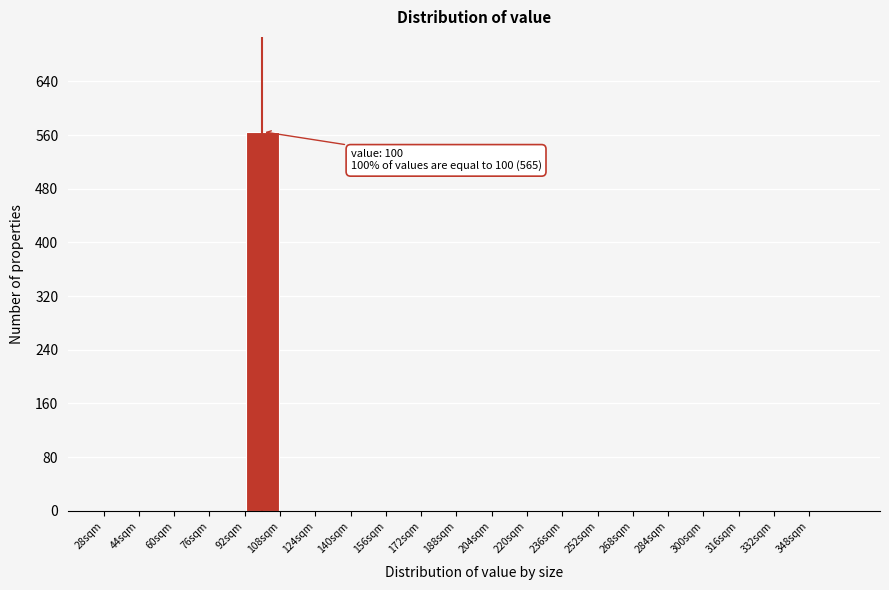

Over which range of the x-axis is the bar tallest?

92 to 108